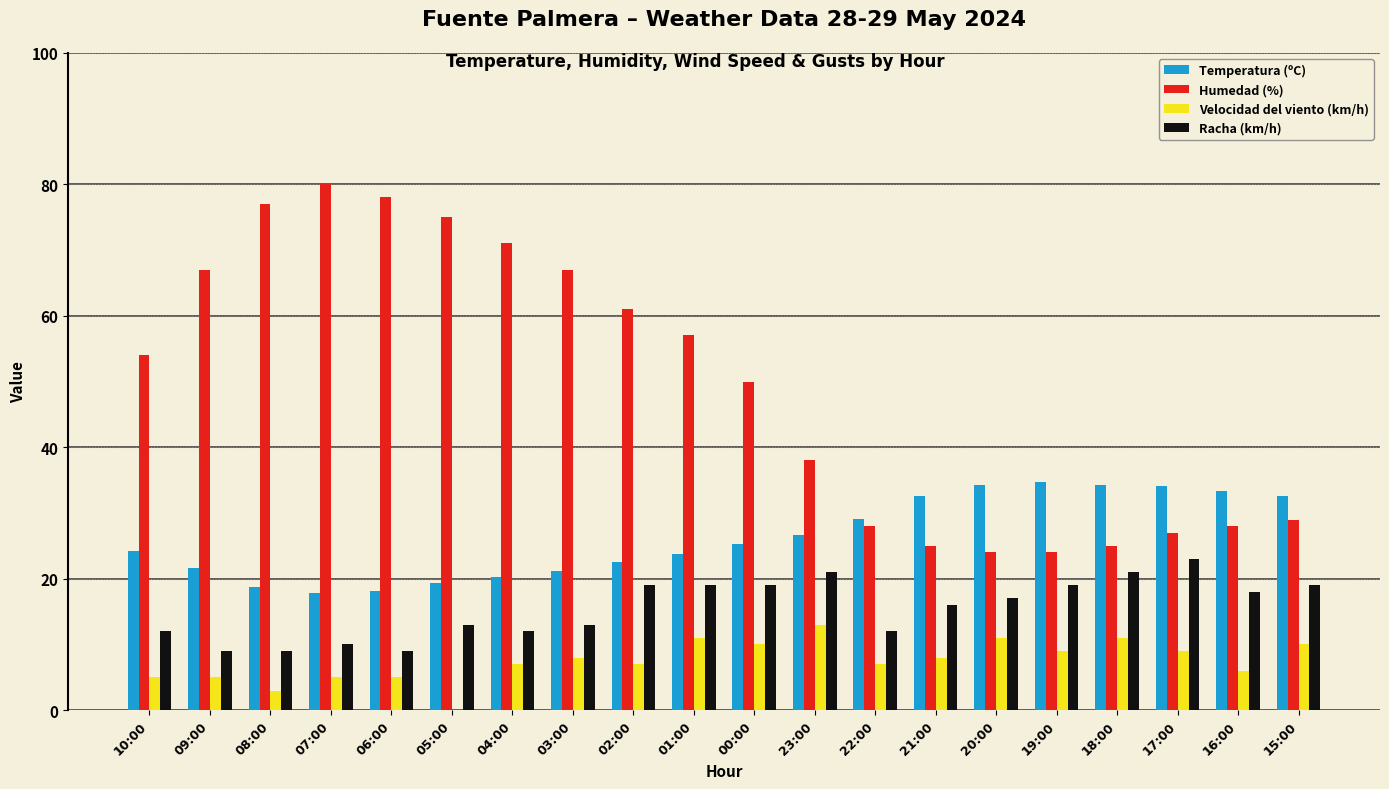

How many data points does each series have?

20